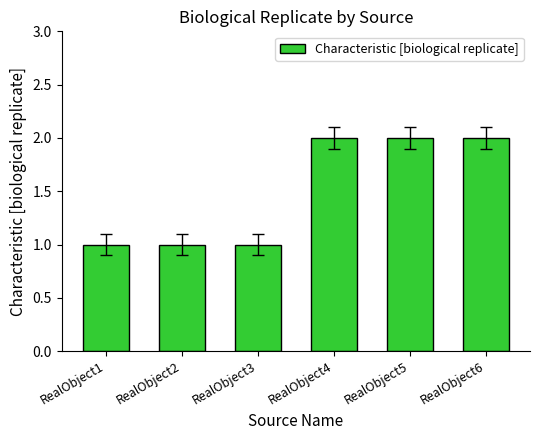

Reading right to left, transcribe all the data shown in this chart.

RealObject6=2	RealObject5=2	RealObject4=2	RealObject3=1	RealObject2=1	RealObject1=1